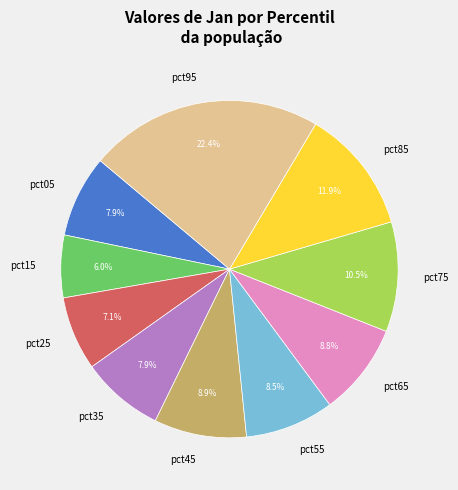

Which category has the smallest portion of the pie?

pct15